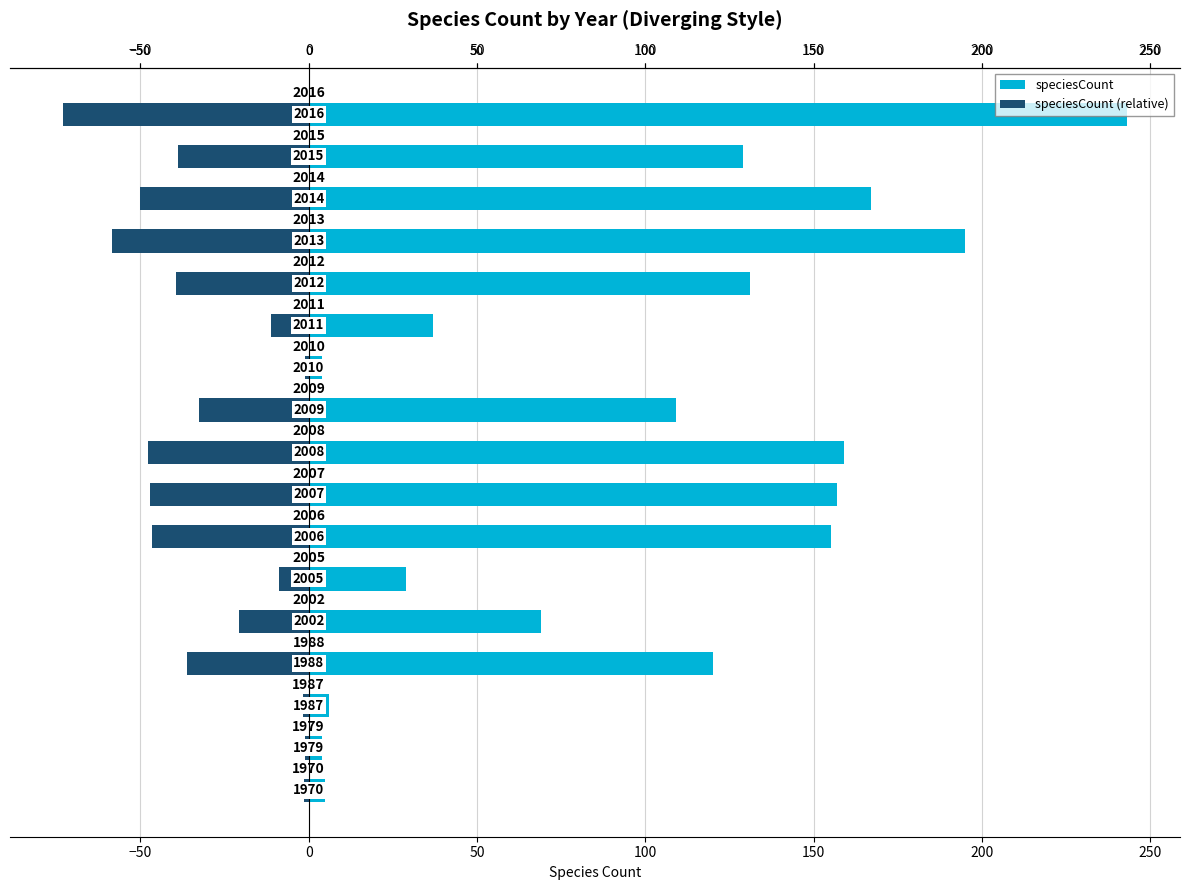

How many data points in speciesCount (relative) are less than -36?

8